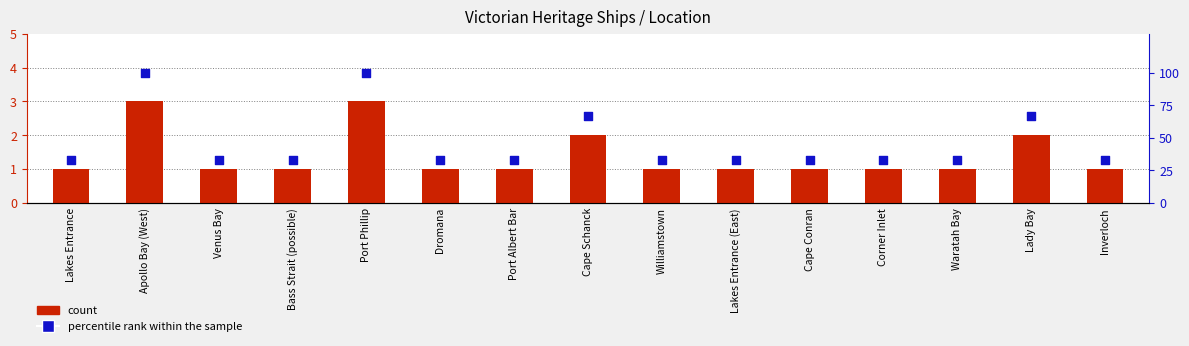

Which series reaches the maximum Y coordinate?

percentile rank within the sample